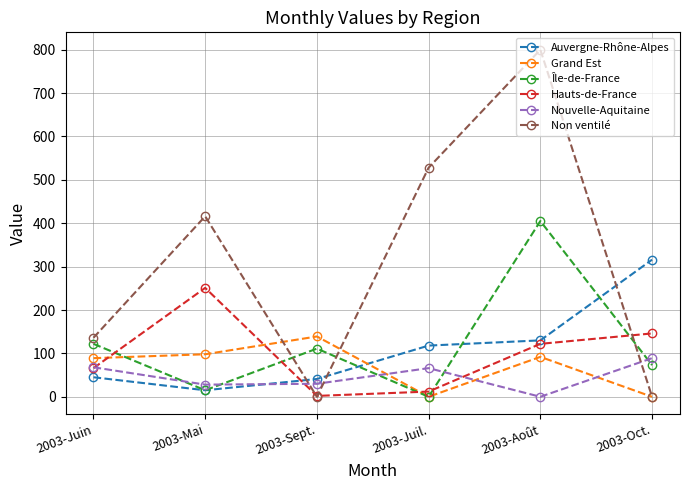

Where is Non ventilé nearest to the value 400?

2003-Mai